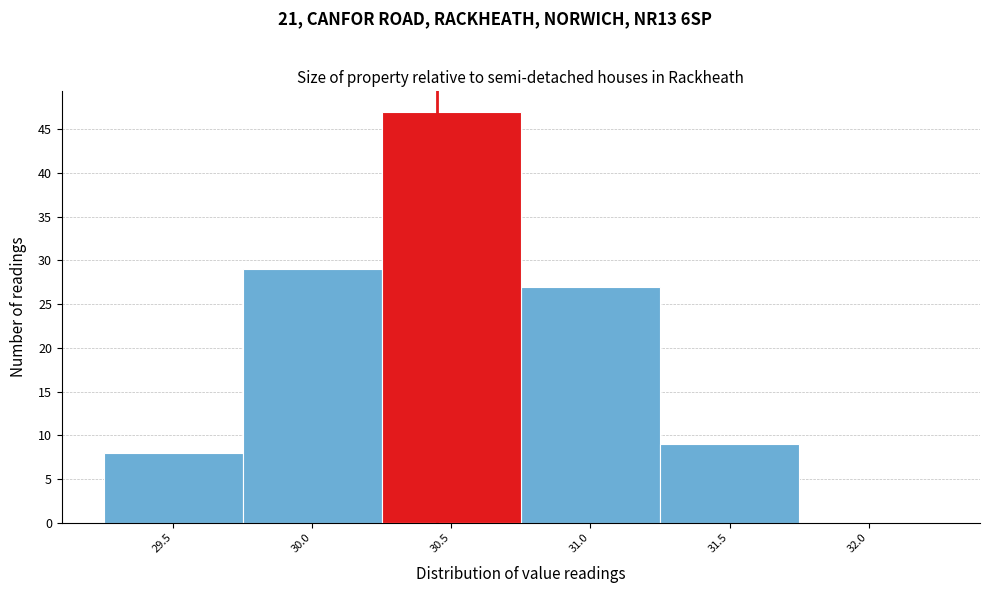

Reading left to right, what are all the values shown in this chart?

29.5=8	30.0=29	30.5=47	31.0=27	31.5=9	32.0=0